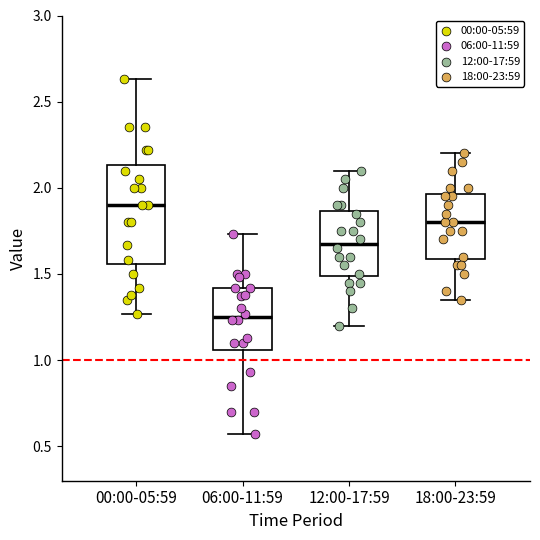

Where does the lower whisker of the box for 18:00-23:59 end on the y-axis? The values are not printed on the chart, so give them approximately, as read against the axis.

1.35